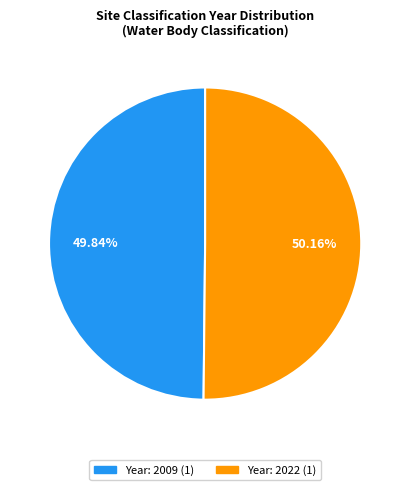

Is there a majority slice in this chart?

Yes